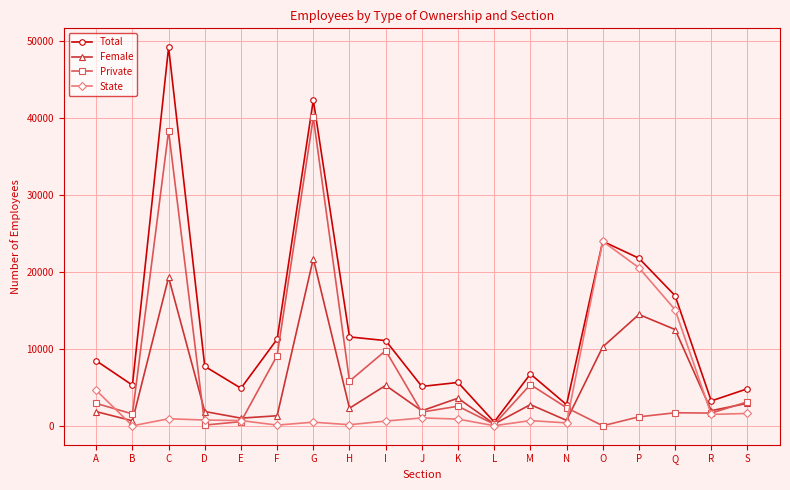

At which category does Total reach its first local peak?

C